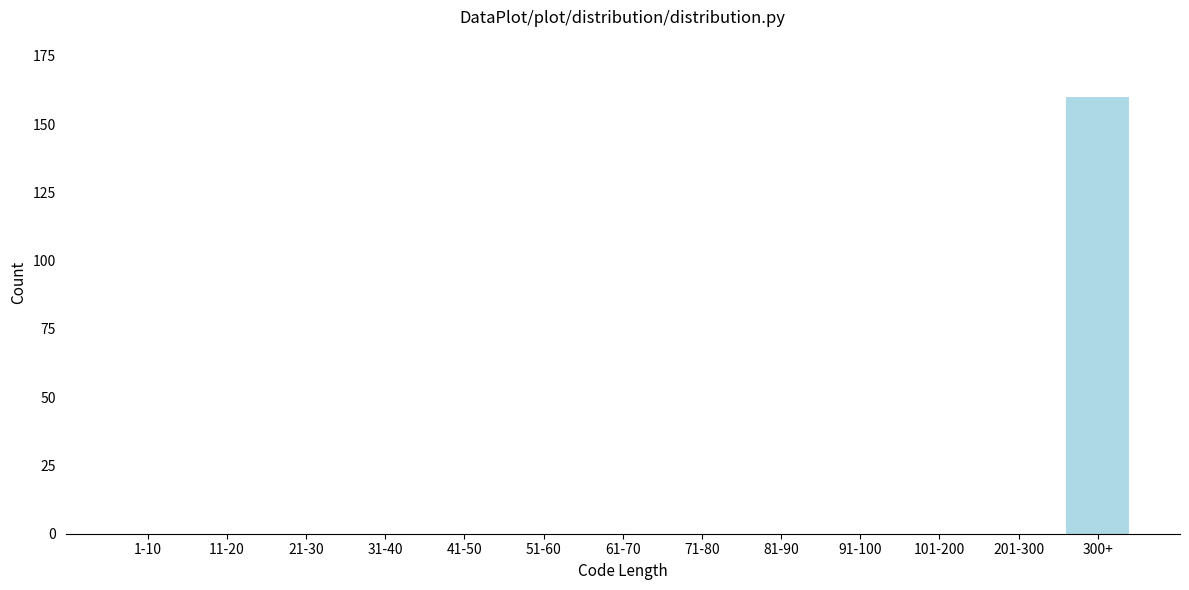

Reading left to right, extract all data points from this chart.

1-10=0	11-20=0	21-30=0	31-40=0	41-50=0	51-60=0	61-70=0	71-80=0	81-90=0	91-100=0	101-200=0	201-300=0	300+=160